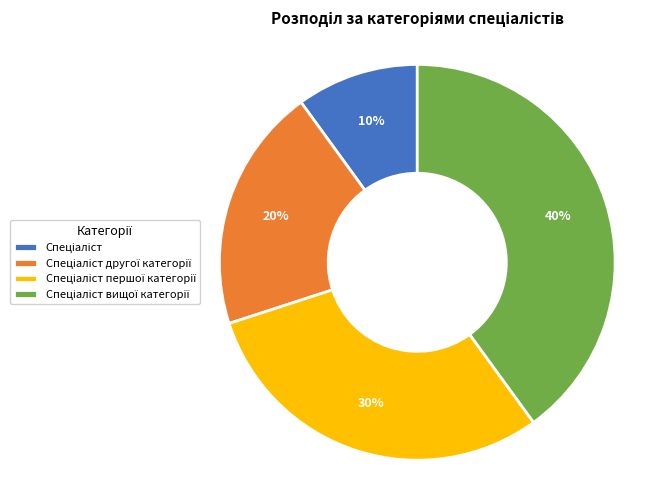

Does any single category account for the majority?

No